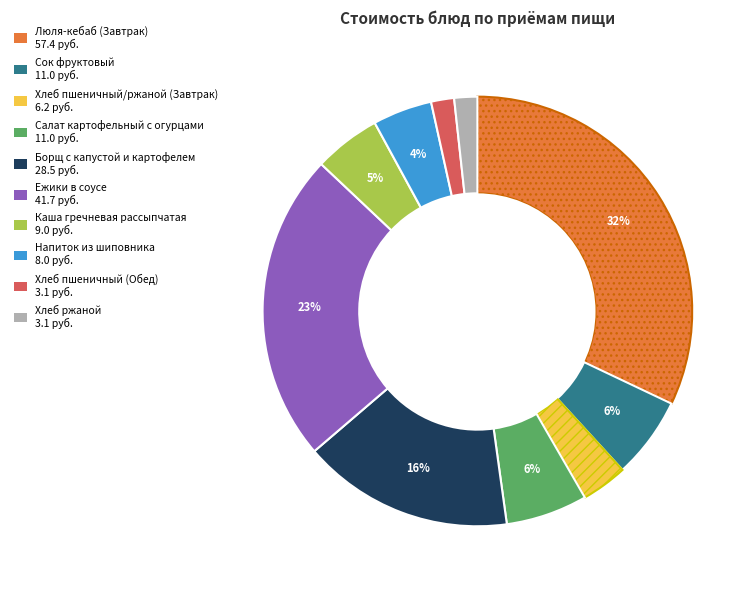

How many segments does this pie chart have?

10